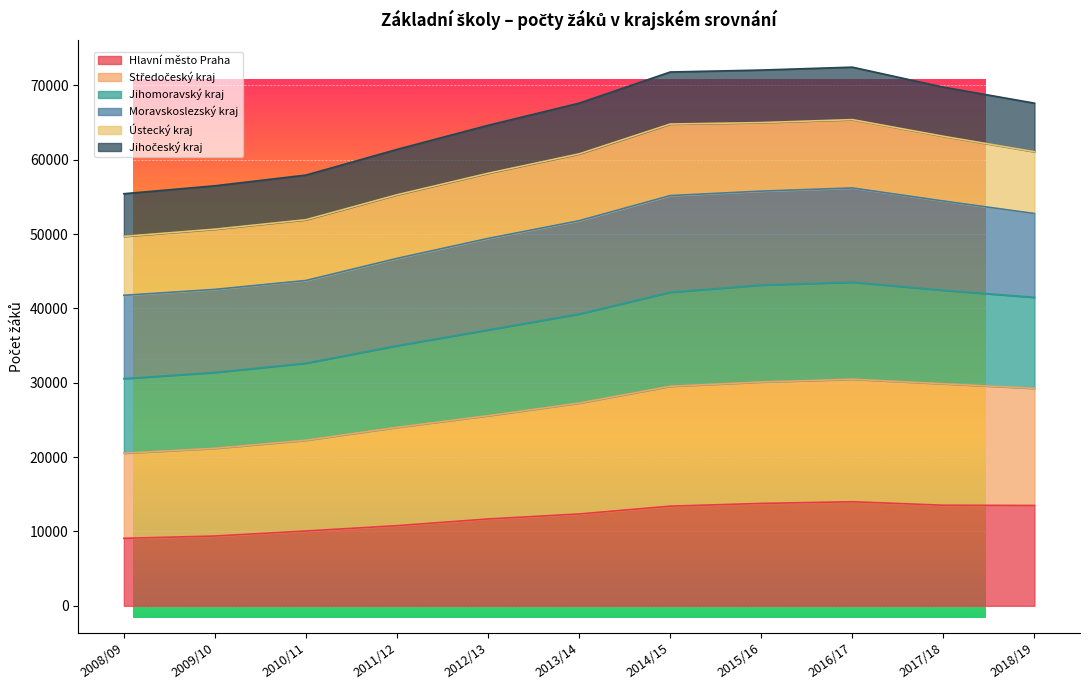

What is the total value across all series at 2009/10?

56493